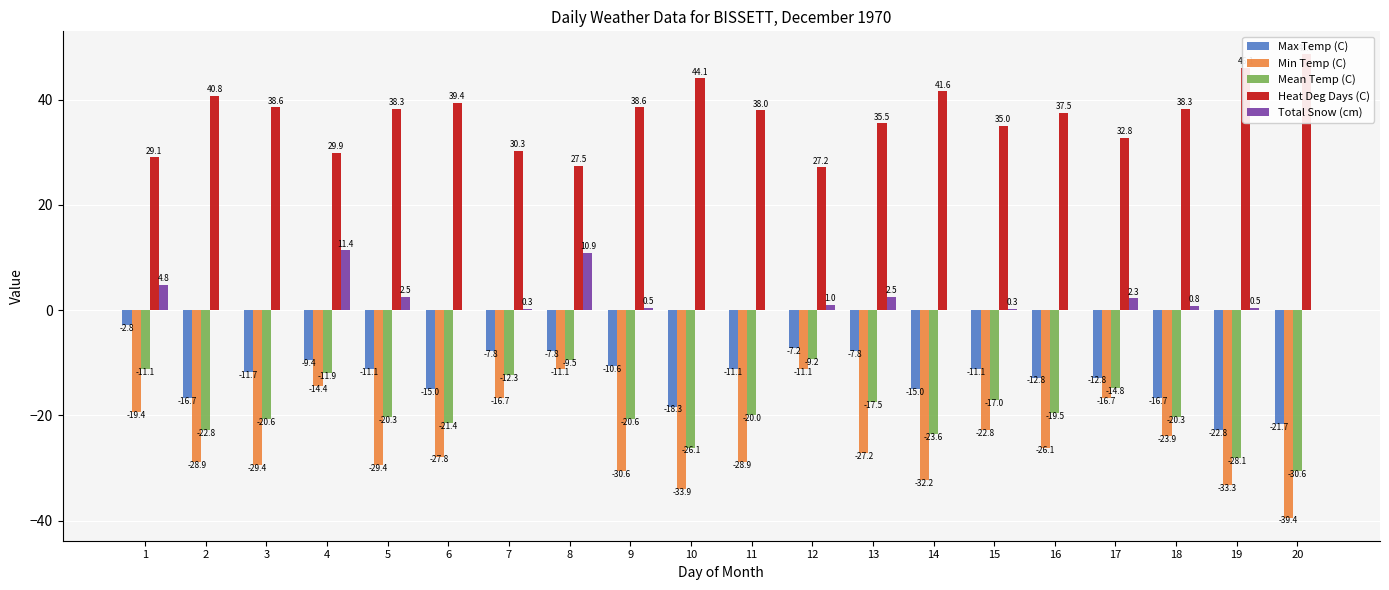

What value does the Max Temp (C) series have at 17?

-12.8